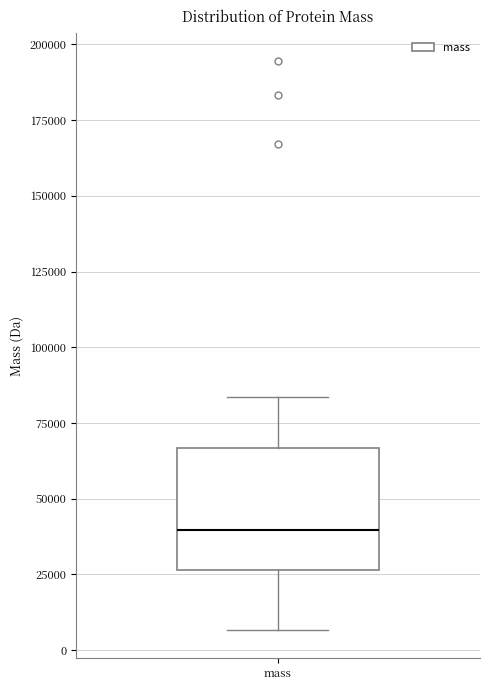

Transcribe this box plot: give where the median line is, the range the box spans, and where the two whiskers end, as read against the y-axis. The values are not printed on the chart, so give them approximately, as read against the axis.

median 40000, box 25000 to 65000, whiskers 5000 to 85000